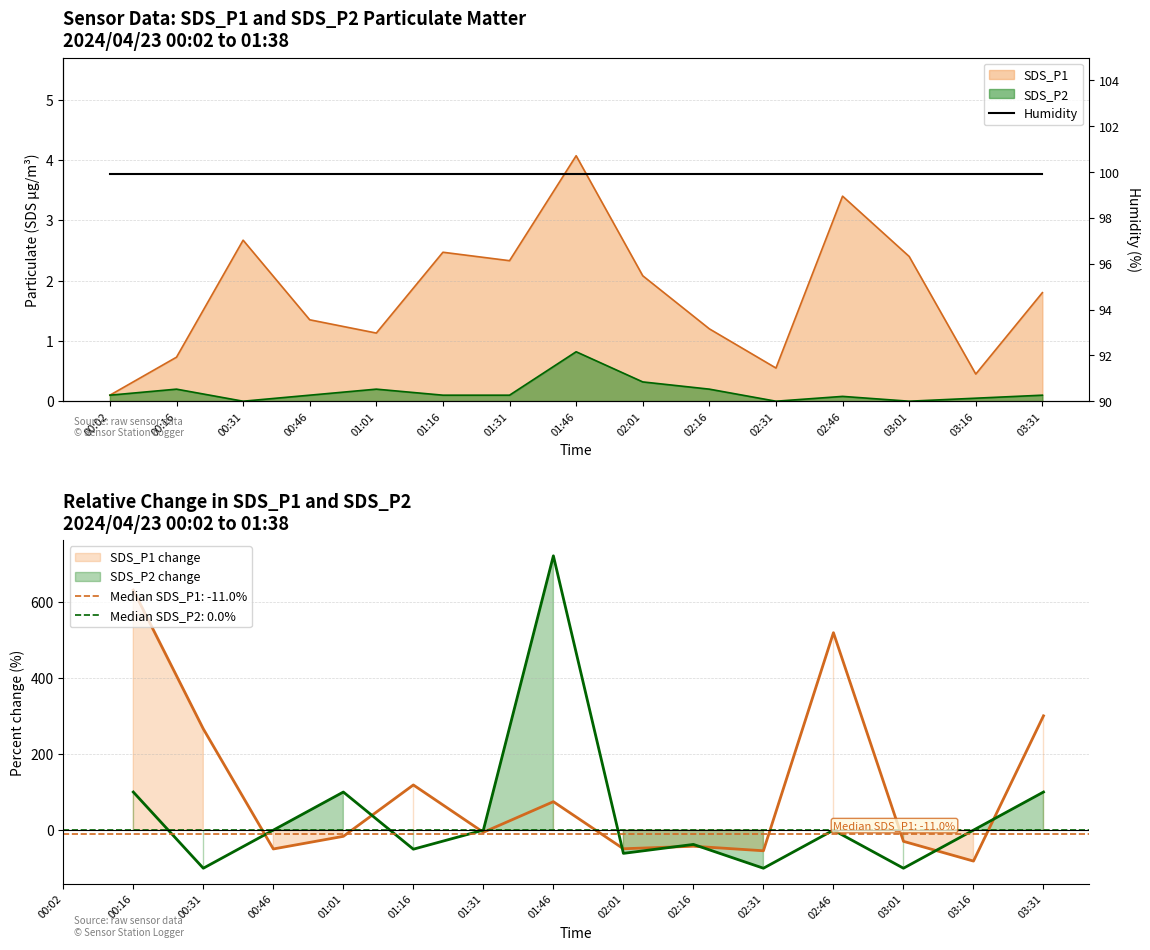

What is the average value of the SDS_P2 series?

0.2